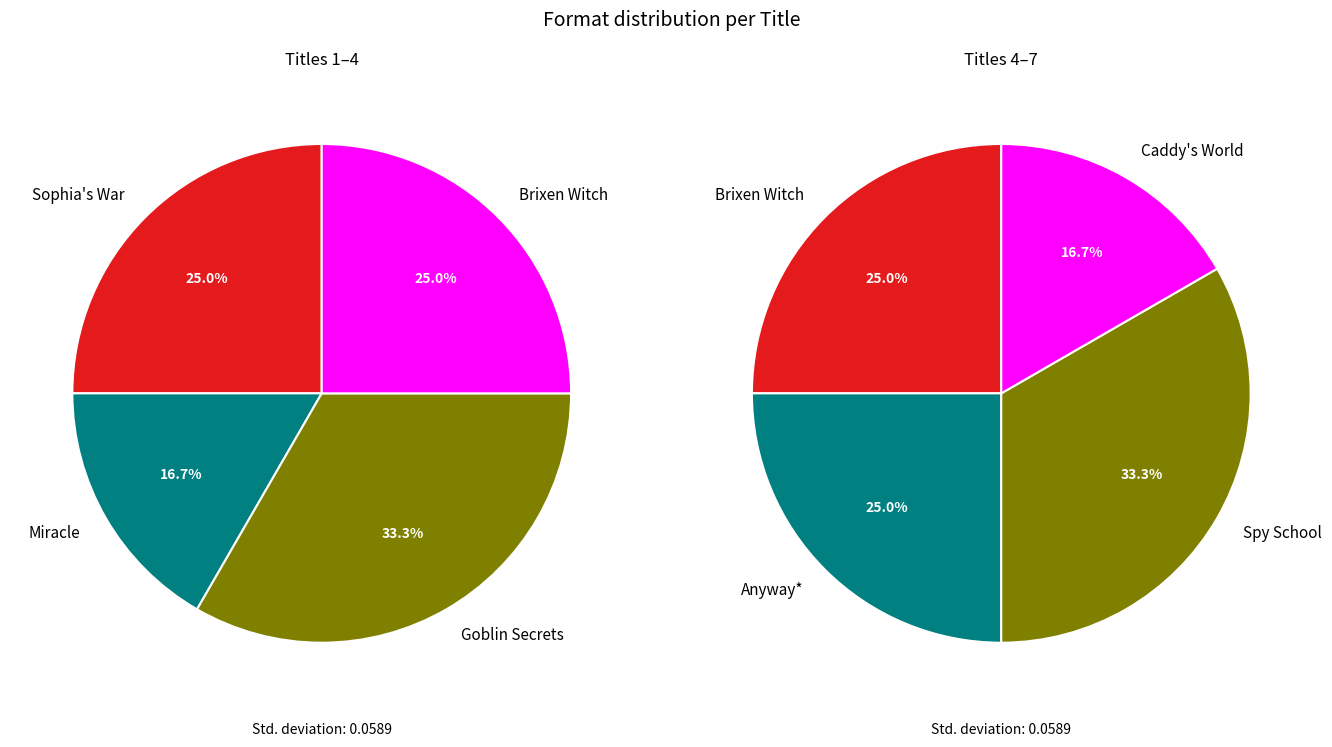

Rank the categories by value from lowest to highest.

Miracle, Caddy's World, Sophia's War, Brixen Witch, Anyway*, Goblin Secrets, Spy School